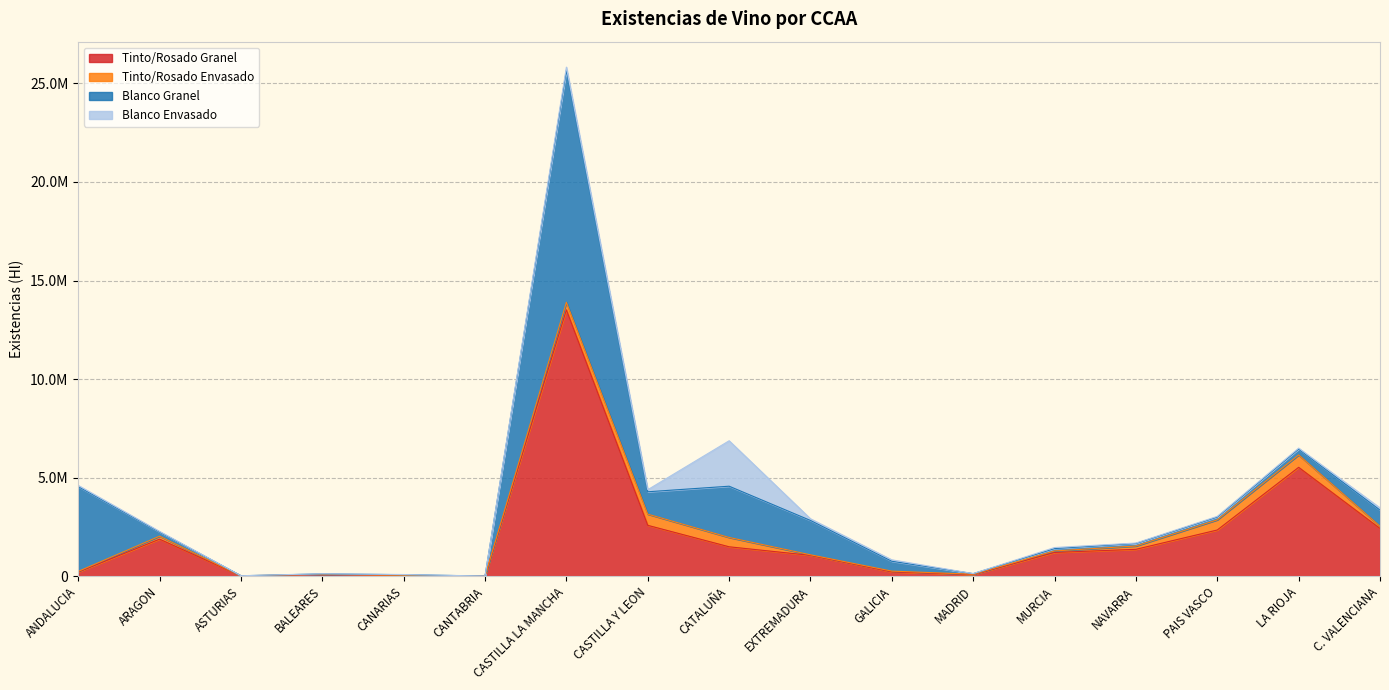

How many intersections are there between Tinto/Rosado Envasado and Blanco Granel?

4